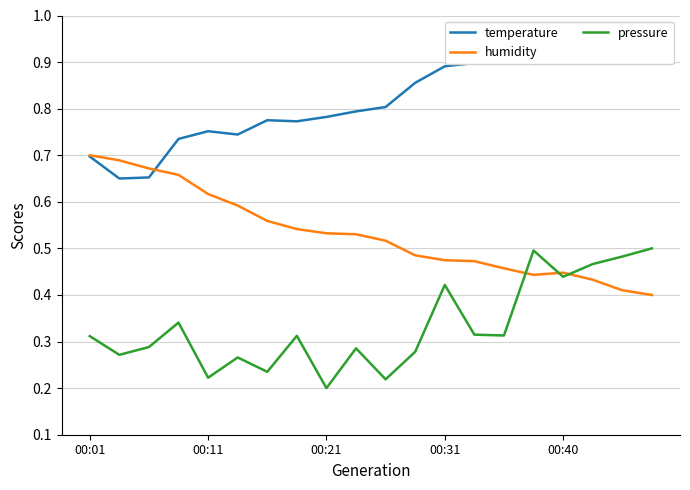

What is the total value across all series at 9?

1.6